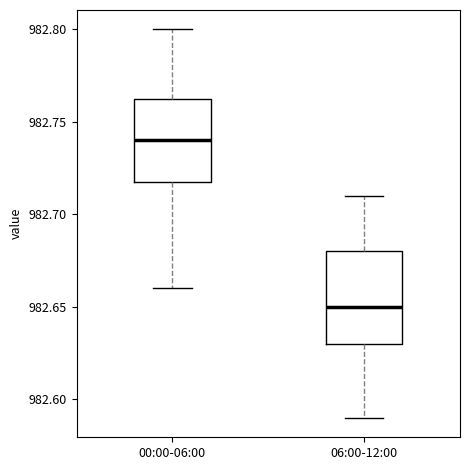

Which box's median line is the lowest?

06:00-12:00